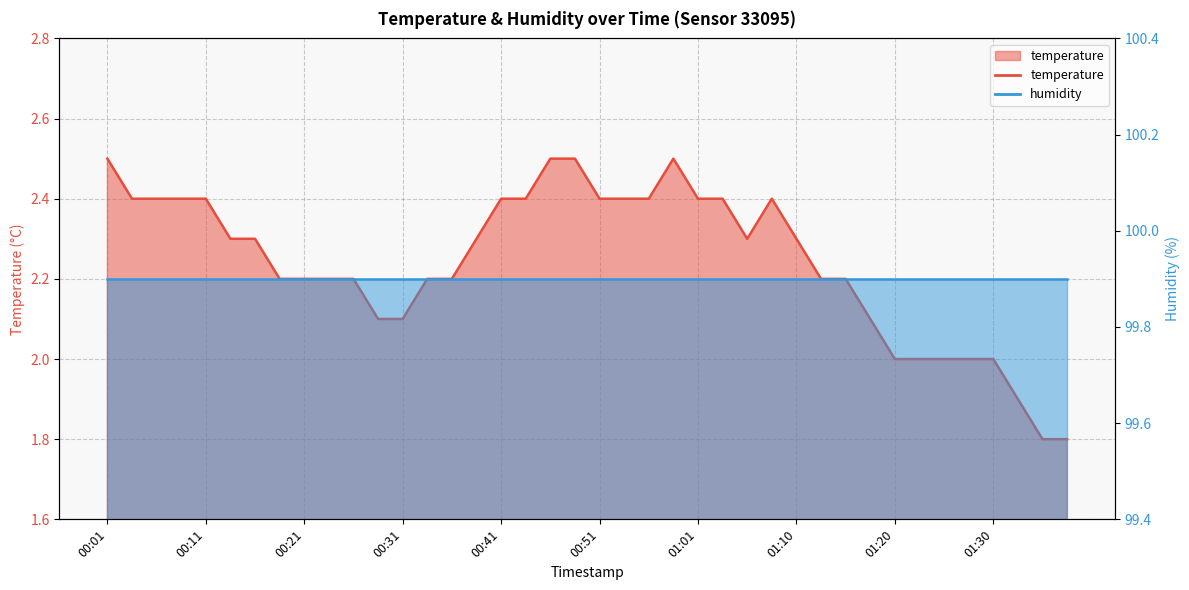

What is the label of the 15th point from the right?

01:03